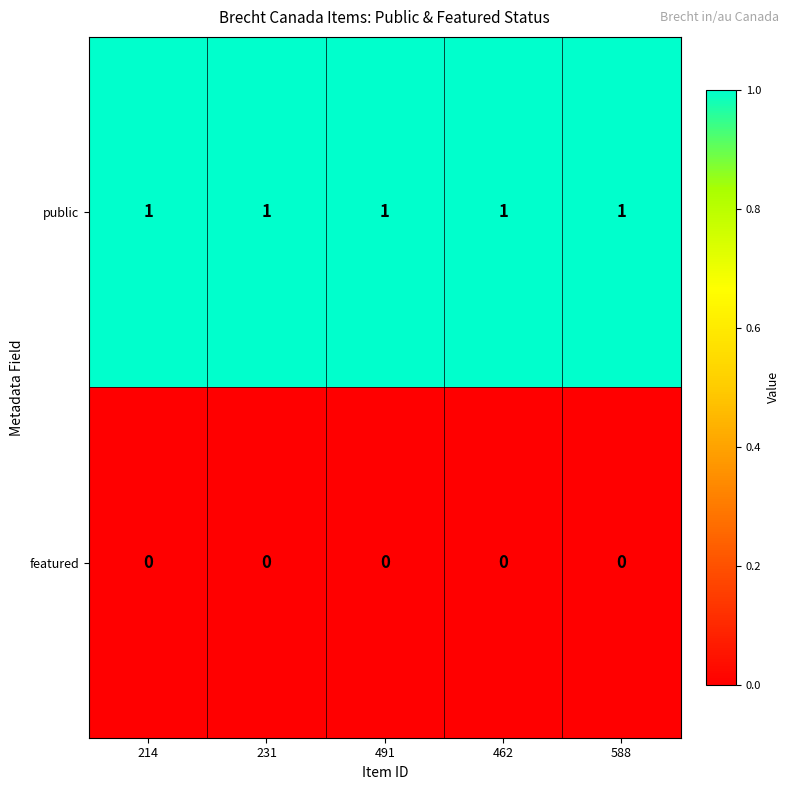

What is the sum of all public values?

5